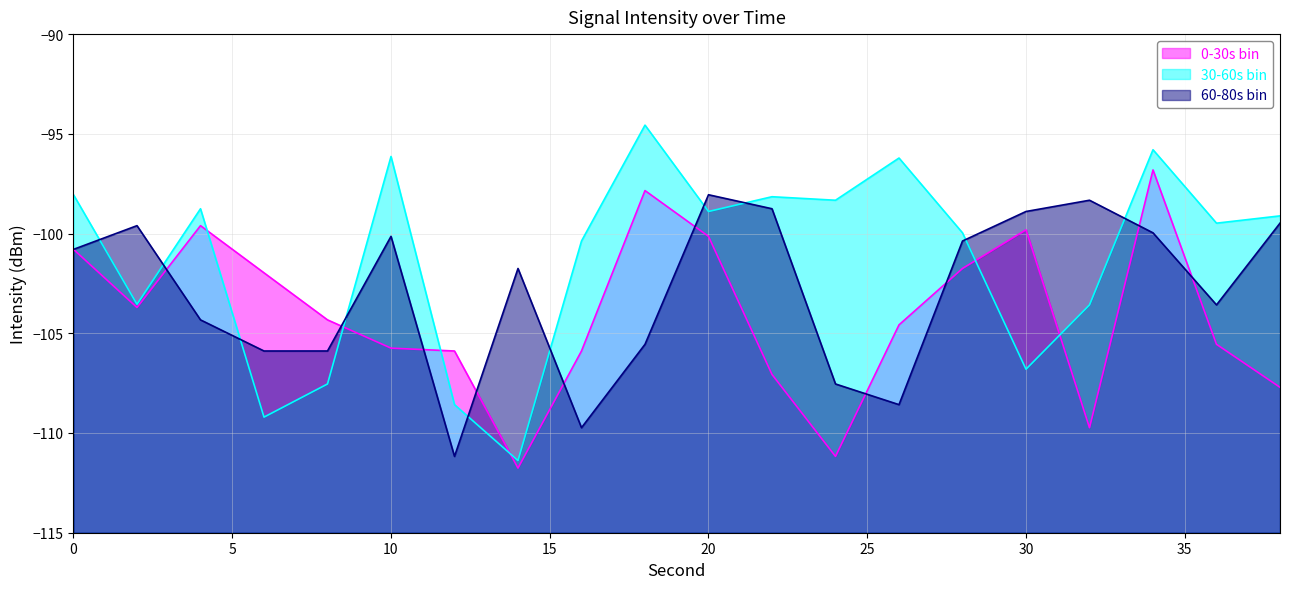

How many data points in 30-60s bin are less than -99?

11